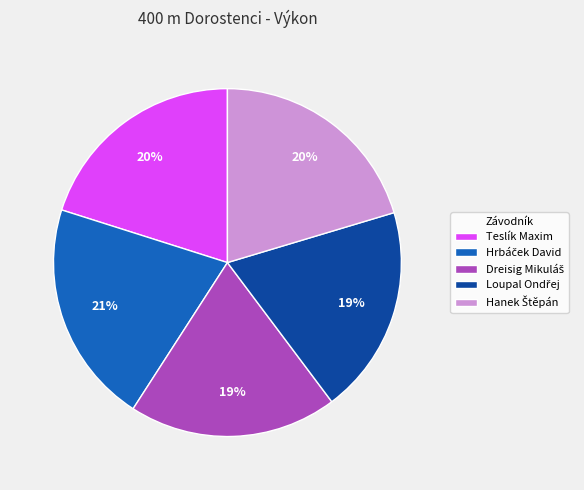

Is it true that Teslík Maxim is 20% of the pie?

True